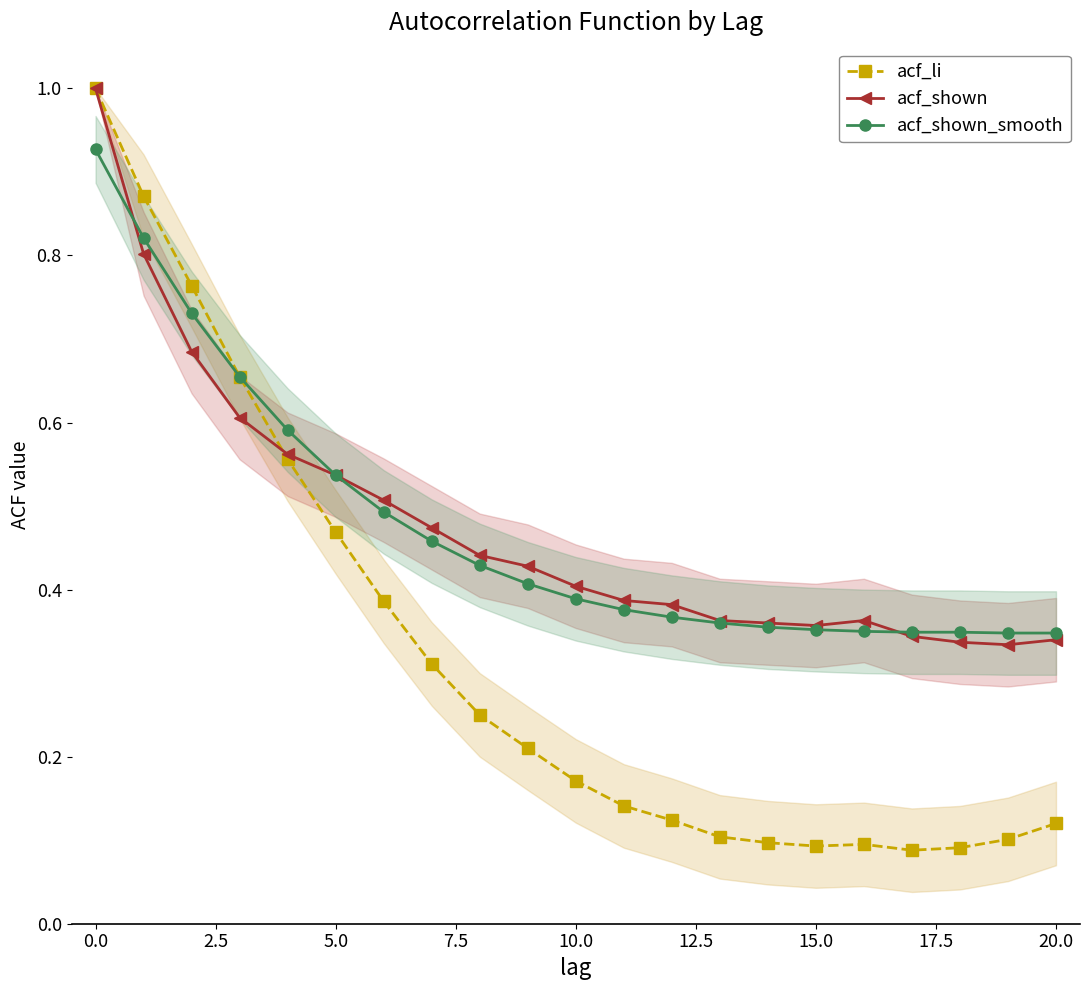

Which series has the largest total across all categories?

acf_shown